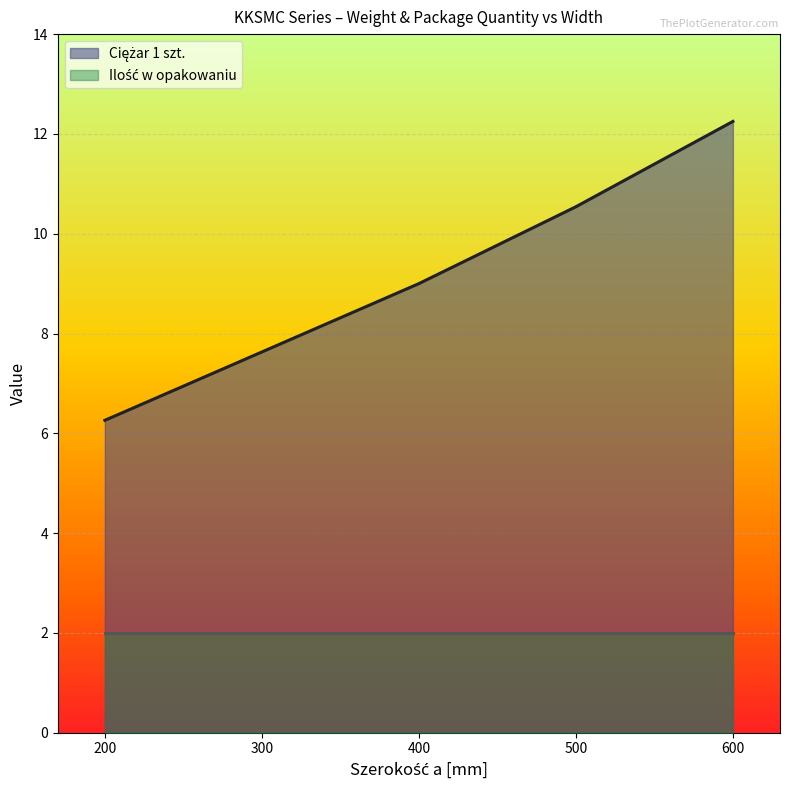

Reading left to right, what are all the values shown in this chart?

200=6.3	300=7.6	400=9.0	500=10.5	600=12.2